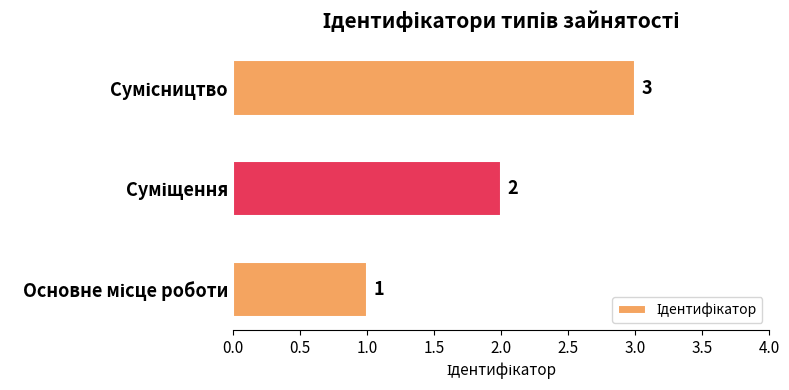

What is the sum of all values?

6